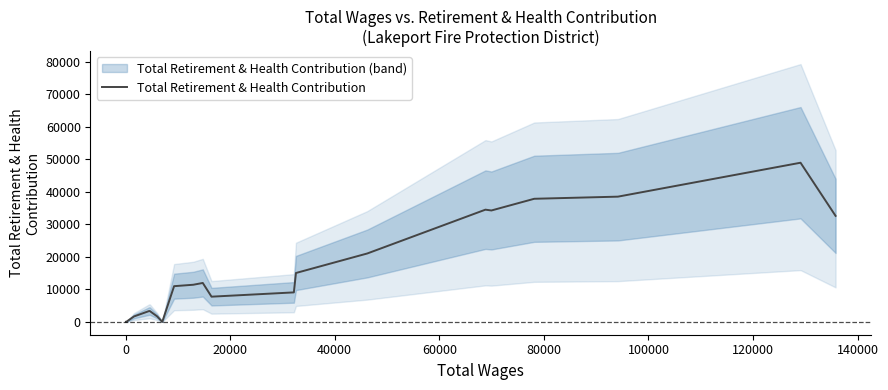

Is it true that the value at 19 is 20481.1?

False